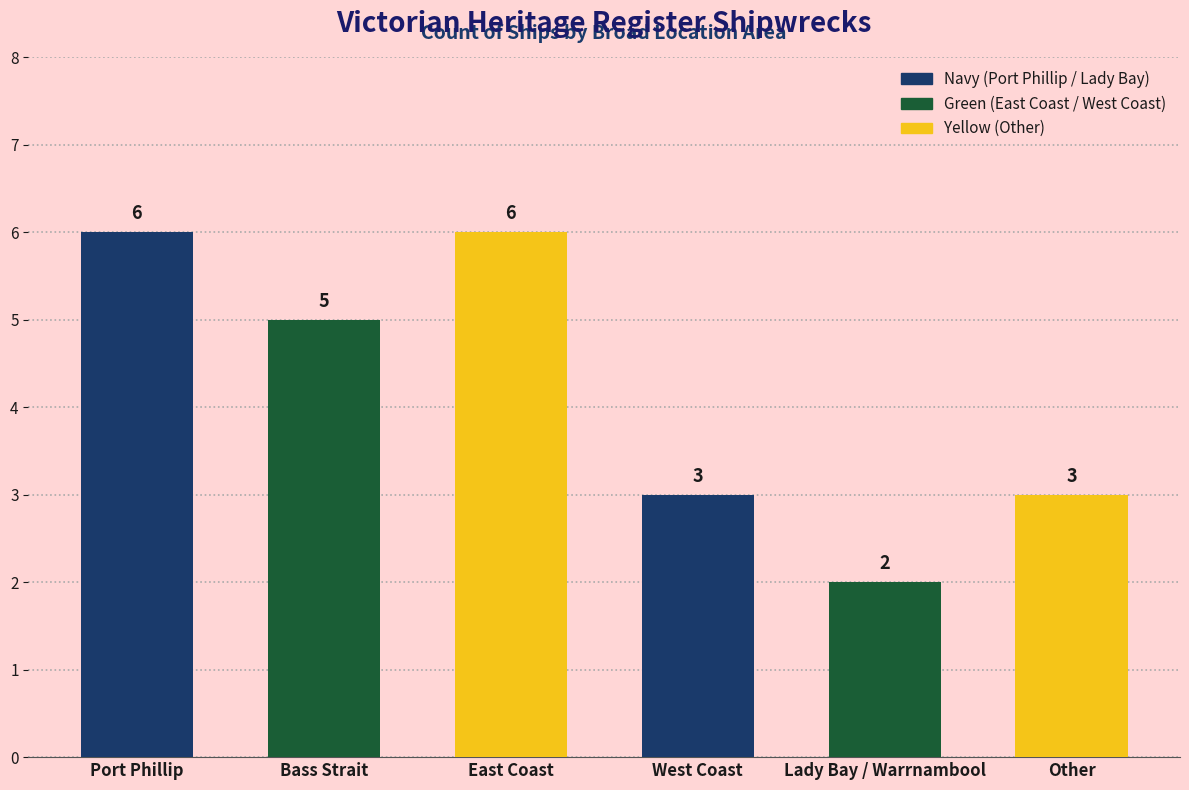

What is the sum of all values?

25